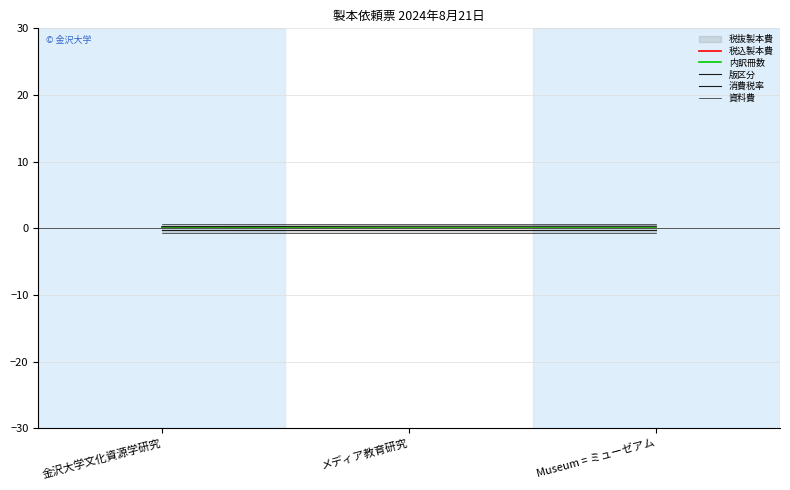

Rank the categories by 消費税率 value from lowest to highest.

金沢大学文化資源学研究, メディア教育研究, Museum = ミューゼアム